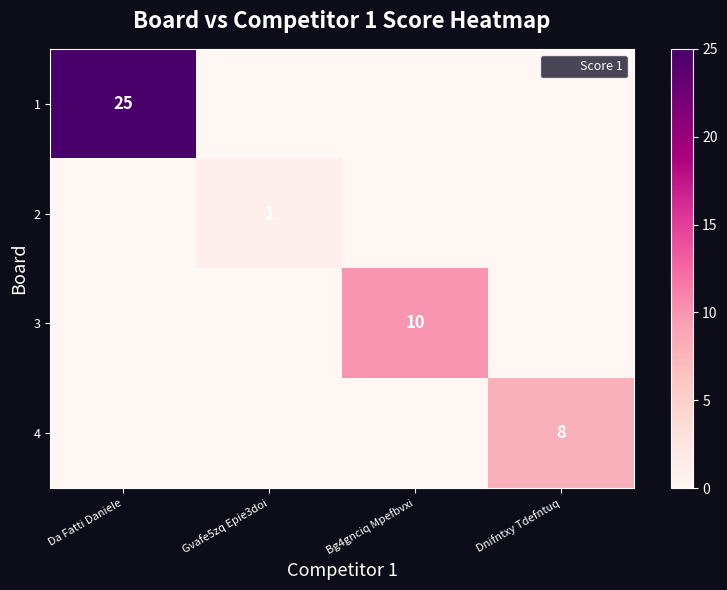

What is the average value of the 3 series?

2